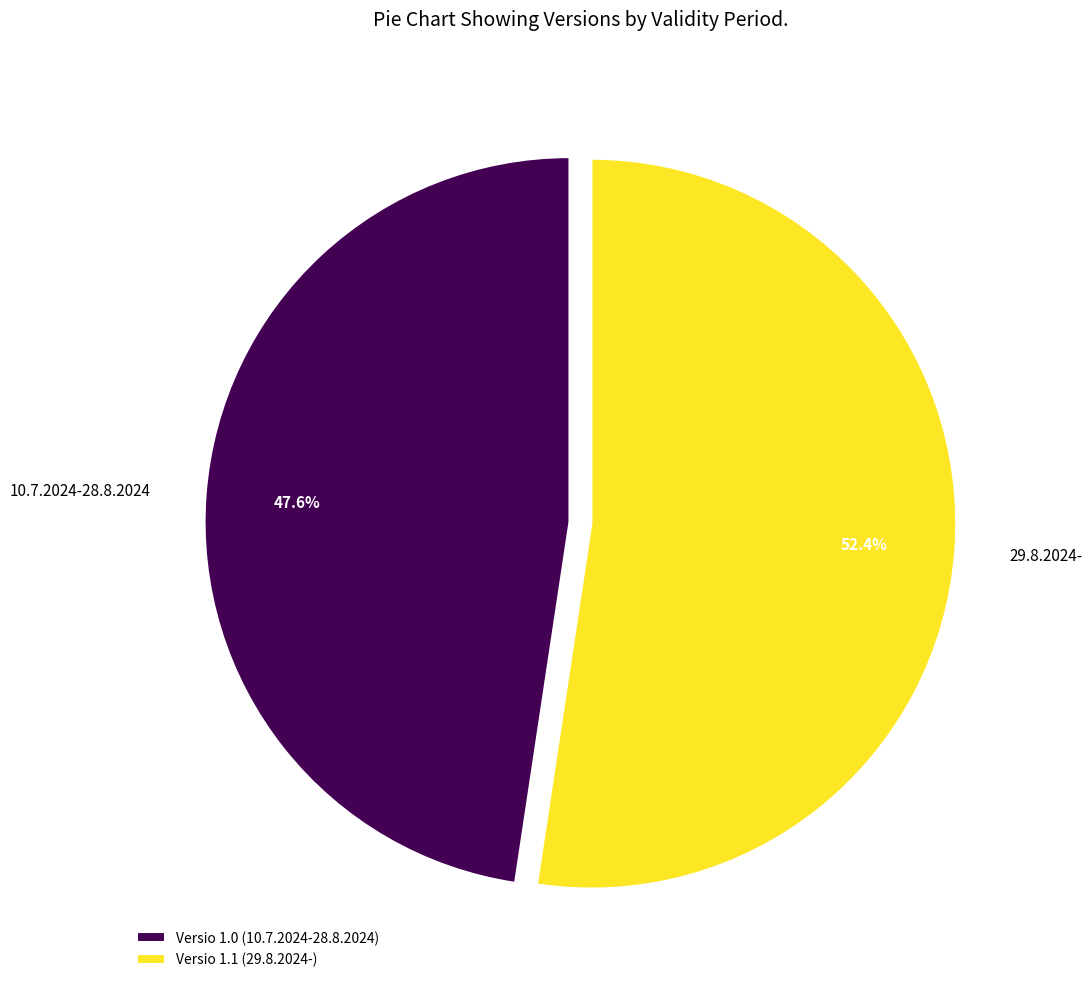

How many segments does this pie chart have?

2